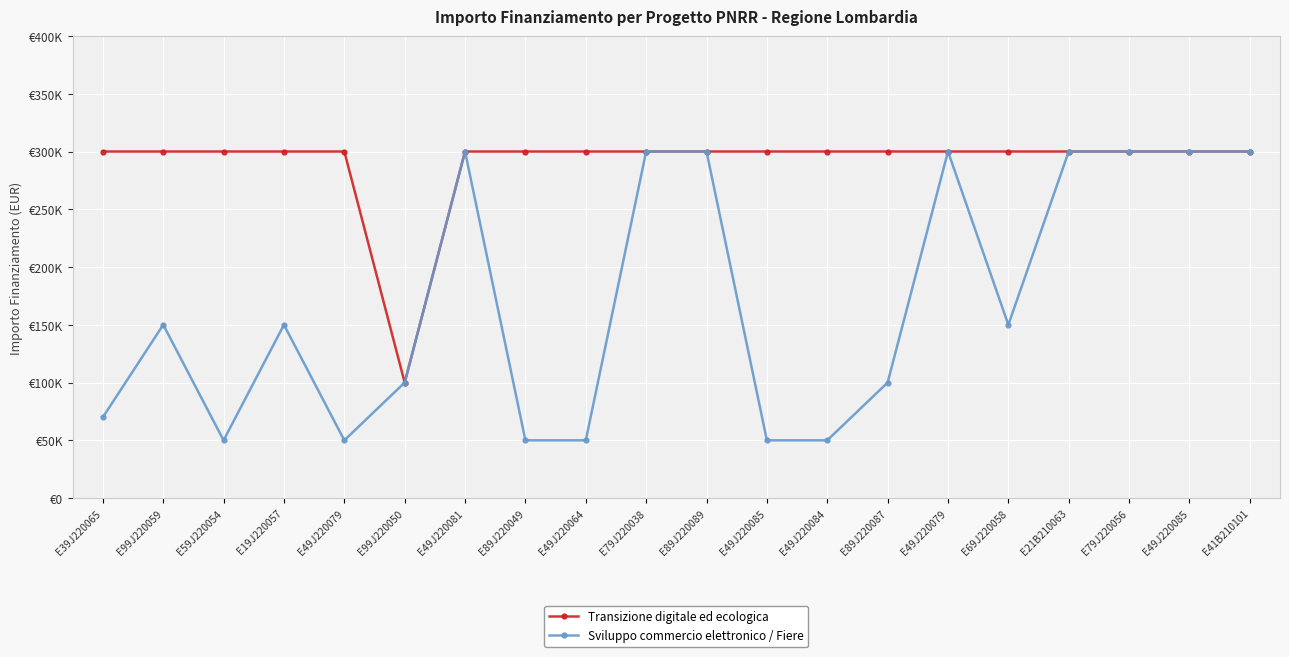

What are all the series names shown in the legend?

Transizione digitale ed ecologica, Sviluppo commercio elettronico / Fiere